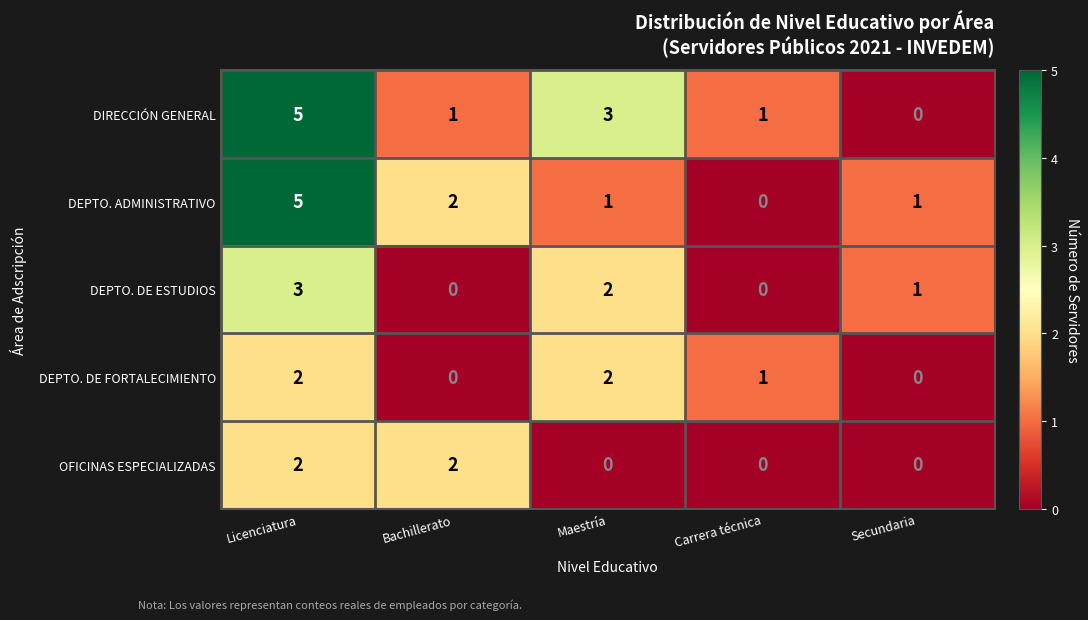

At which category is the sum across all series the highest?

Licenciatura